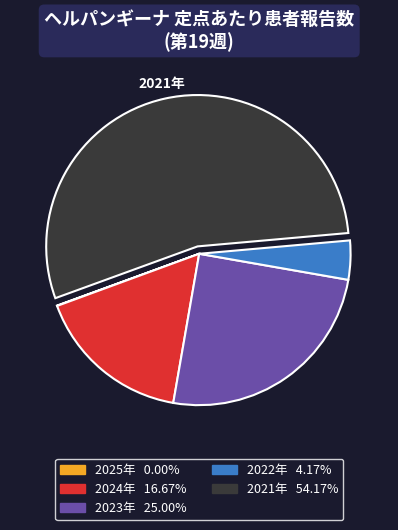

Between 2022年 and 2024年, which is larger?

2024年